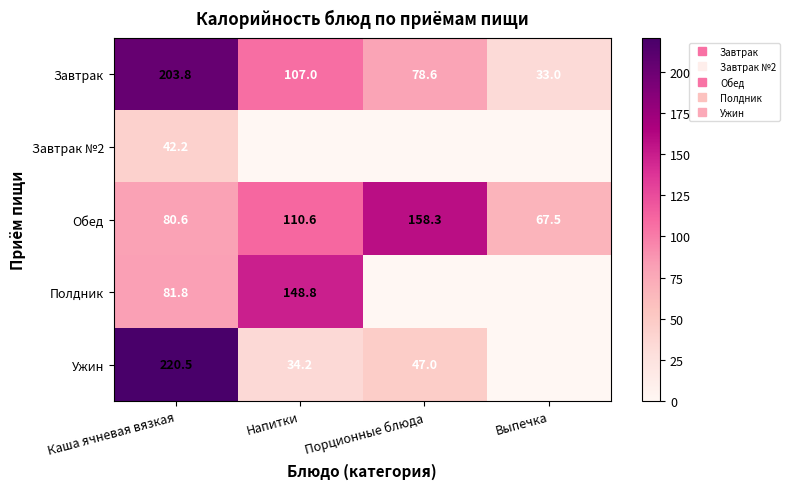

What is the sum of the Ужин values at Порционные блюда and Каша ячневая вязкая?

267.5